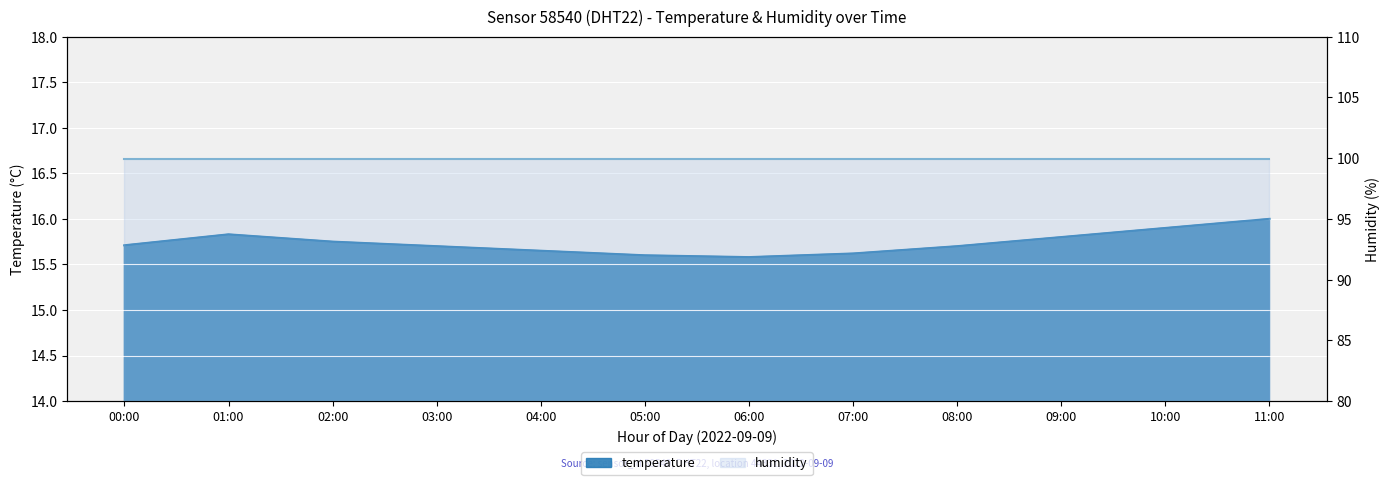

What is the minimum value shown in the chart?

15.6